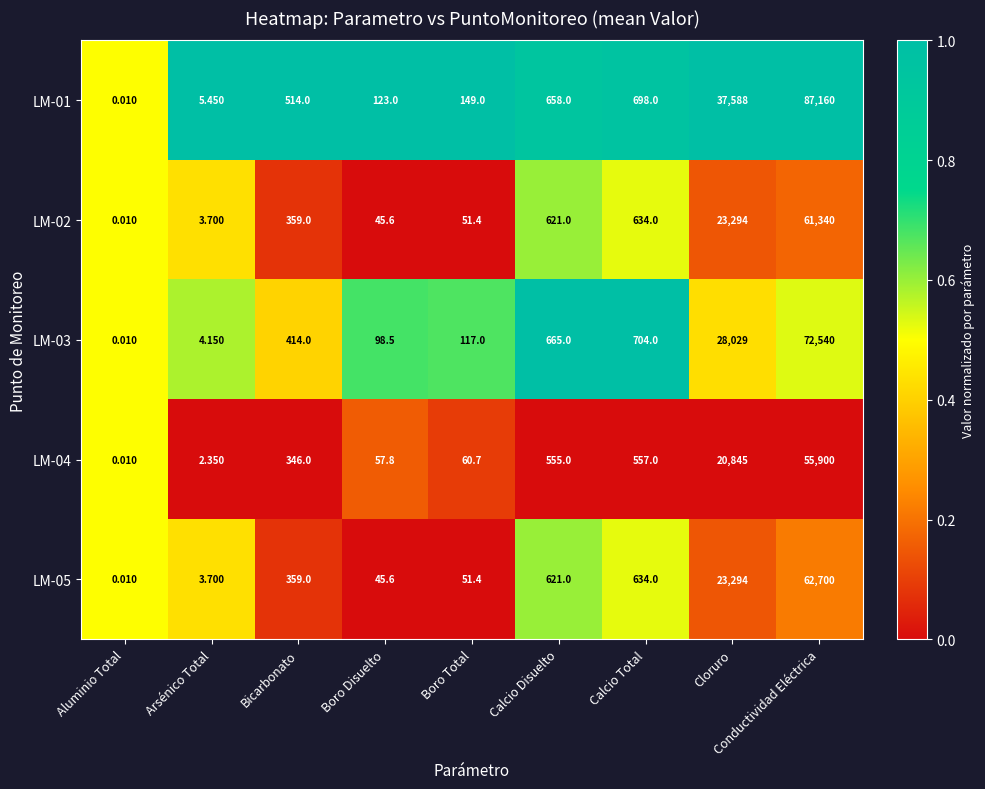

How many distinct data groups are displayed?

5